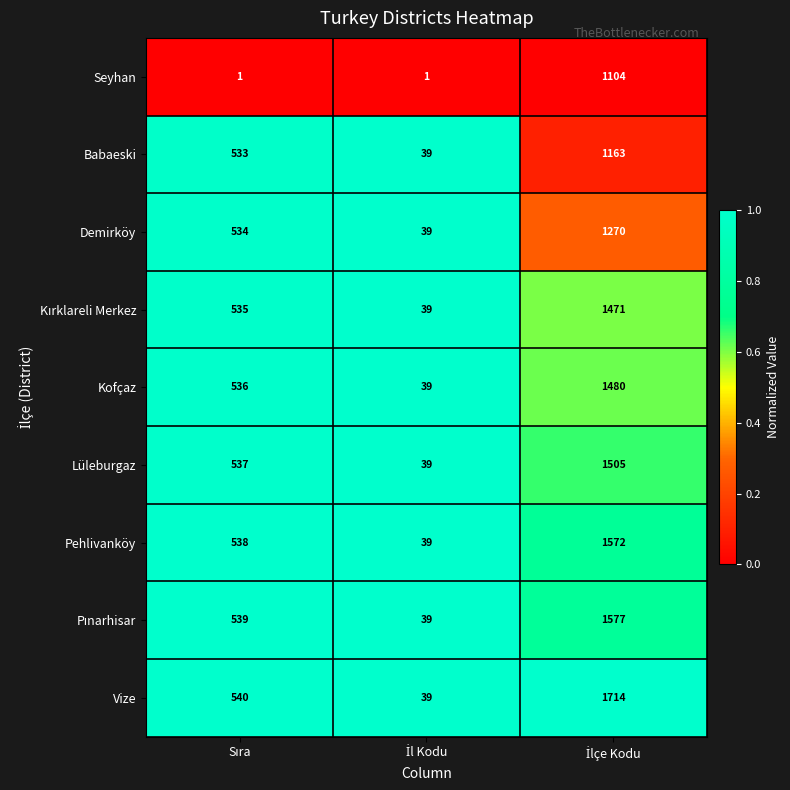

How many Seyhan values are between 1 and 1104?

3